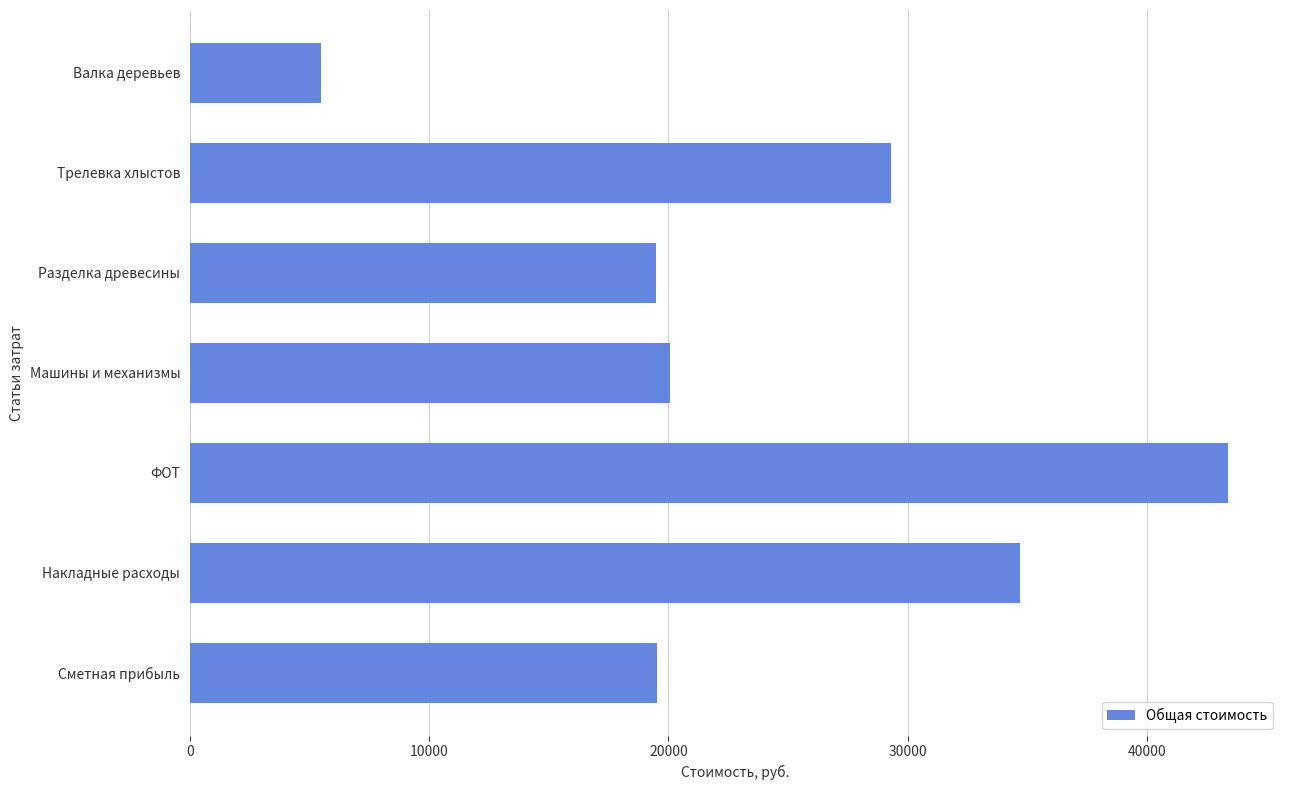

What is the label of the 1st bar from the top?

Валка деревьев